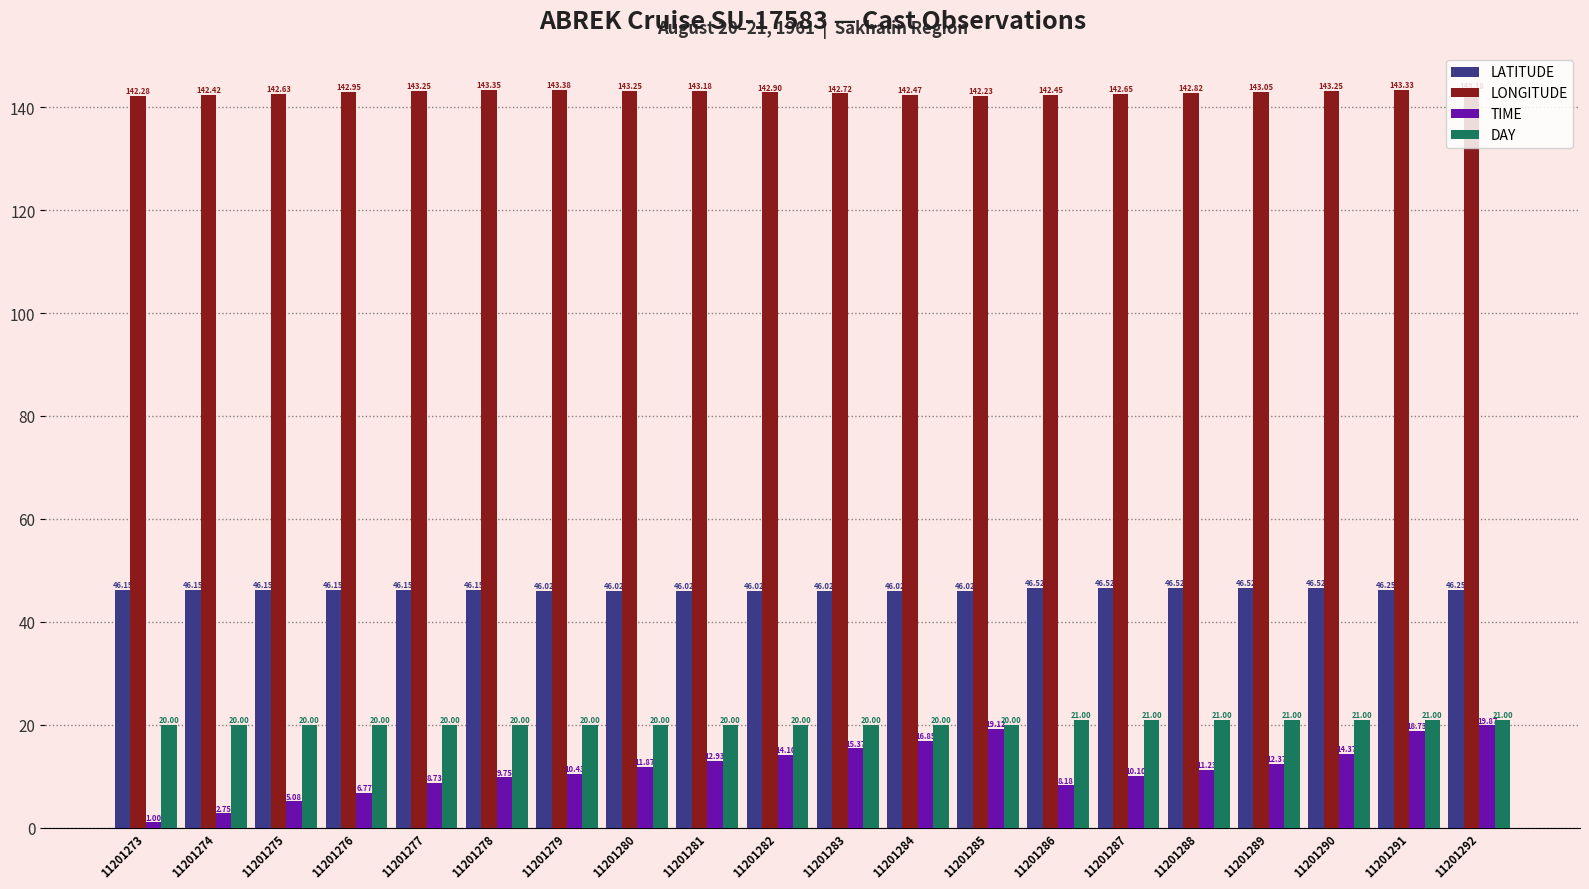

What is the sum of the LONGITUDE values at 11201292 and 11201281?

286.4